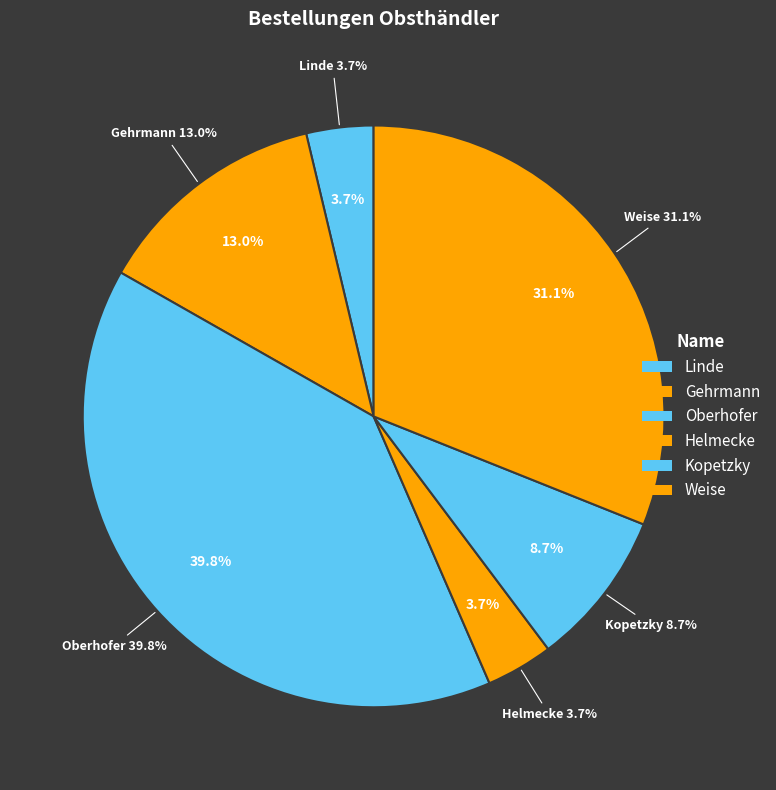

What is the smallest slice in the pie chart?

Linde